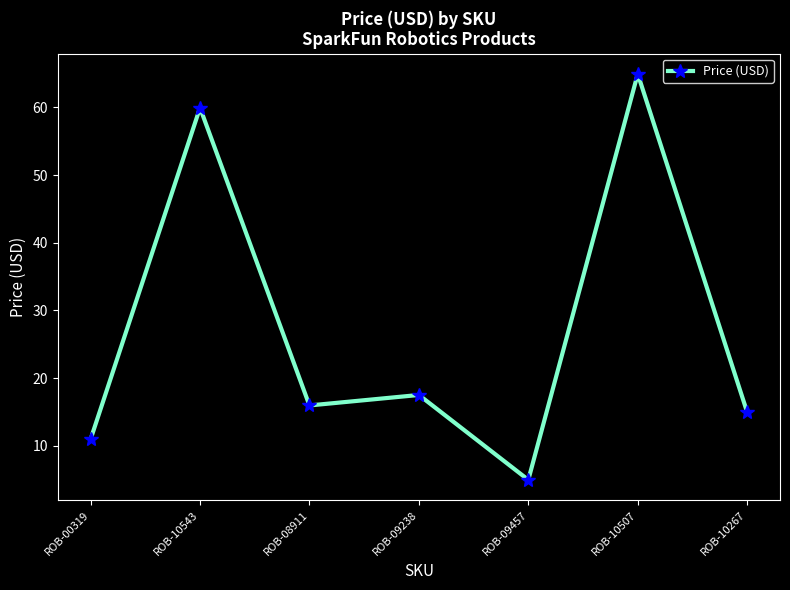

What is the sum of all values?

189.2